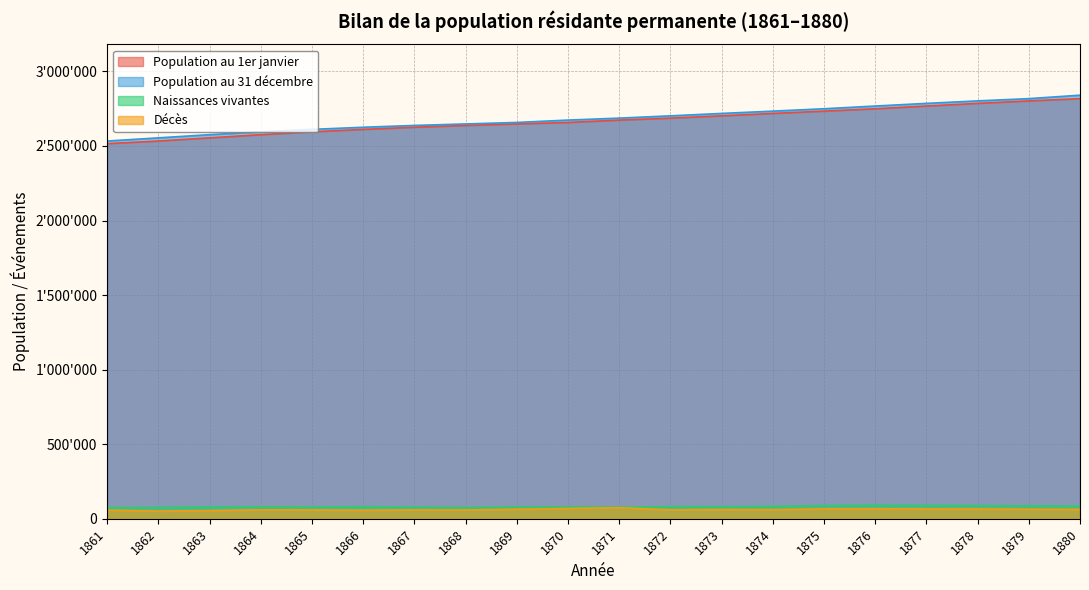

Where does the Population au 1er janvier series first go above 2673468?

1872